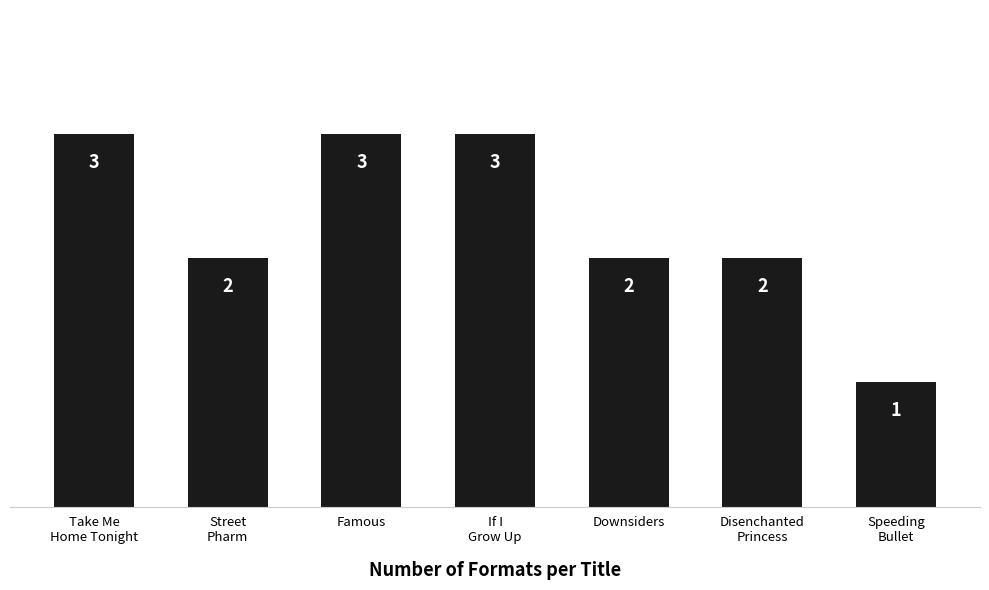

How many distinct data groups are displayed?

1